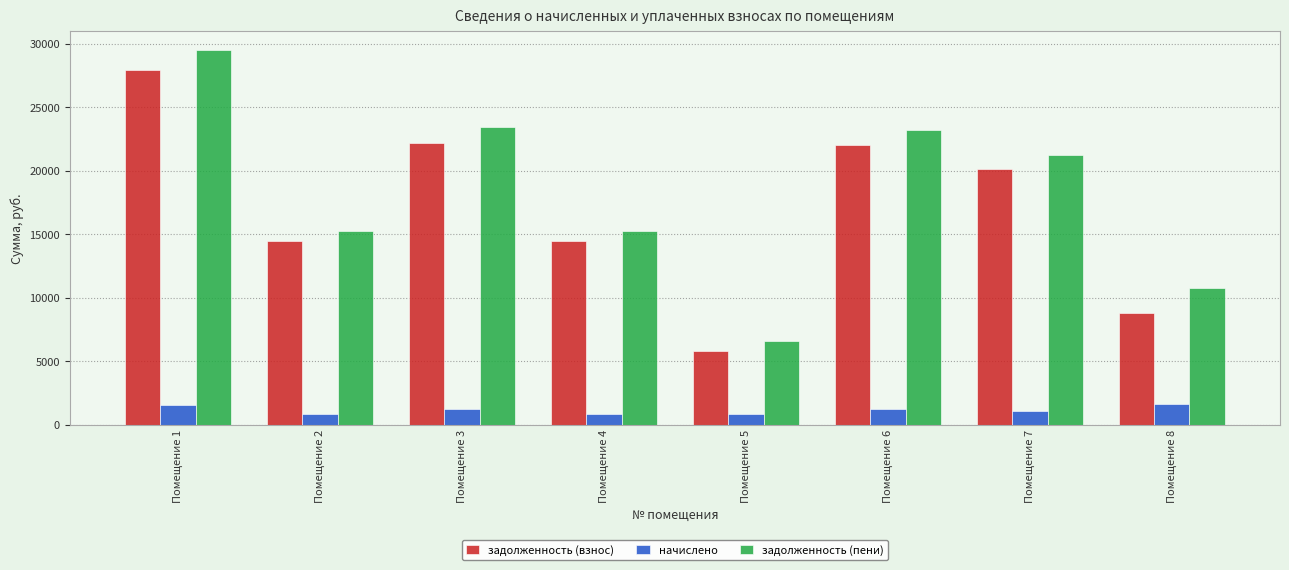

List the series in order of their peak value, highest first.

задолженность (пени), задолженность (взнос), начислено